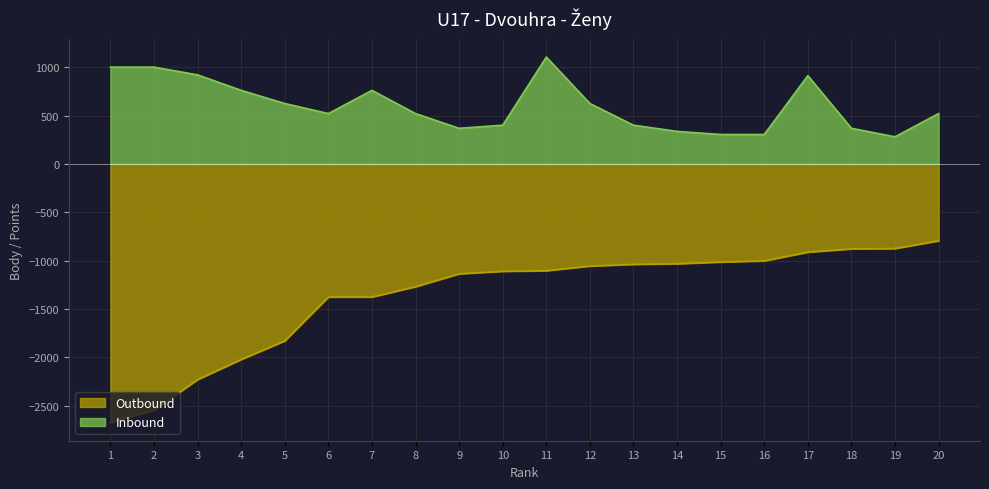

What is the minimum value for Outbound?

-2672